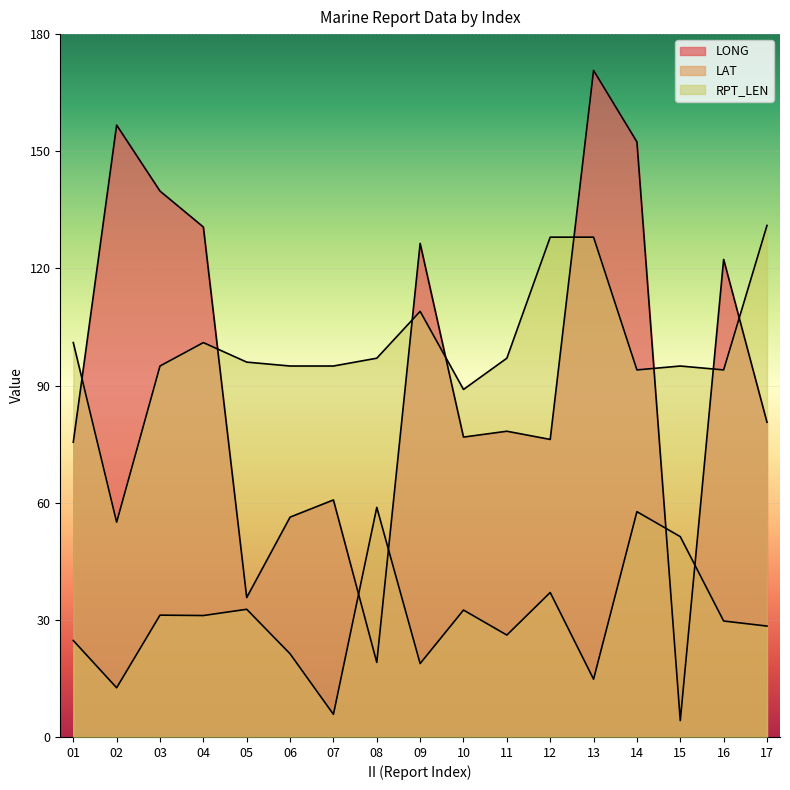

What is the total value across all series at 16?

246.0